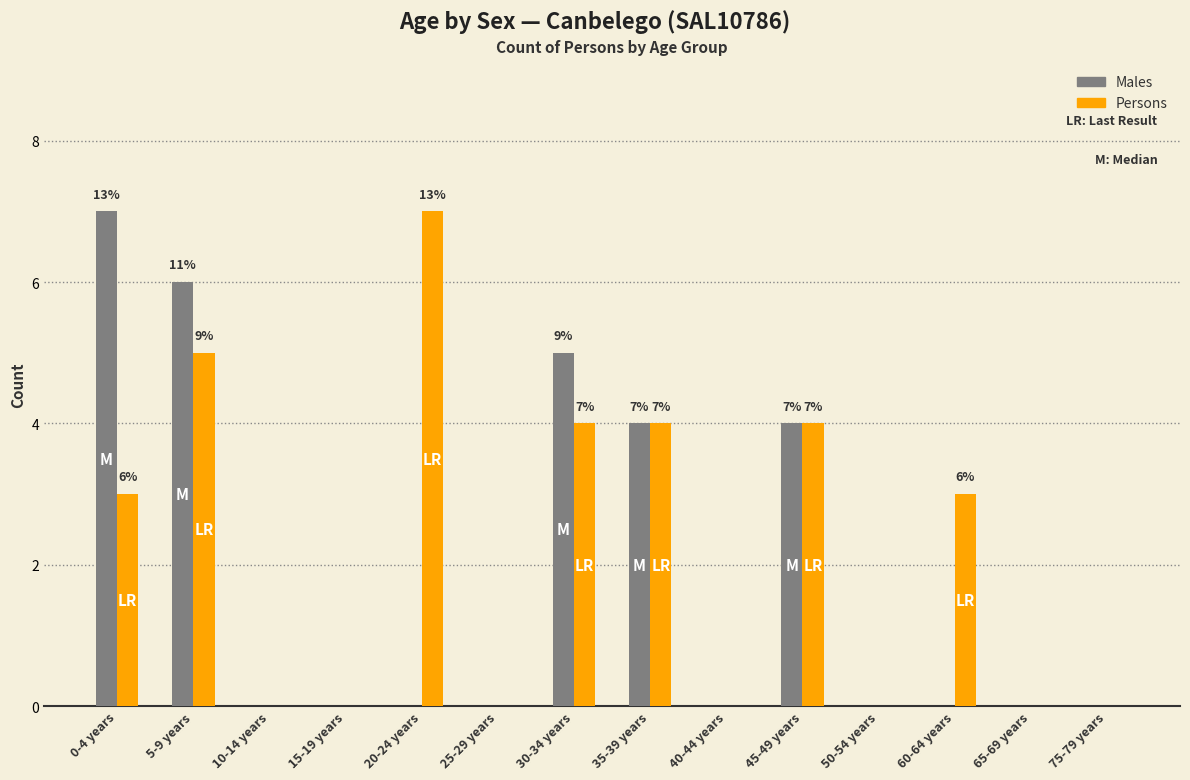

At which category is the sum across all series the highest?

5-9 years